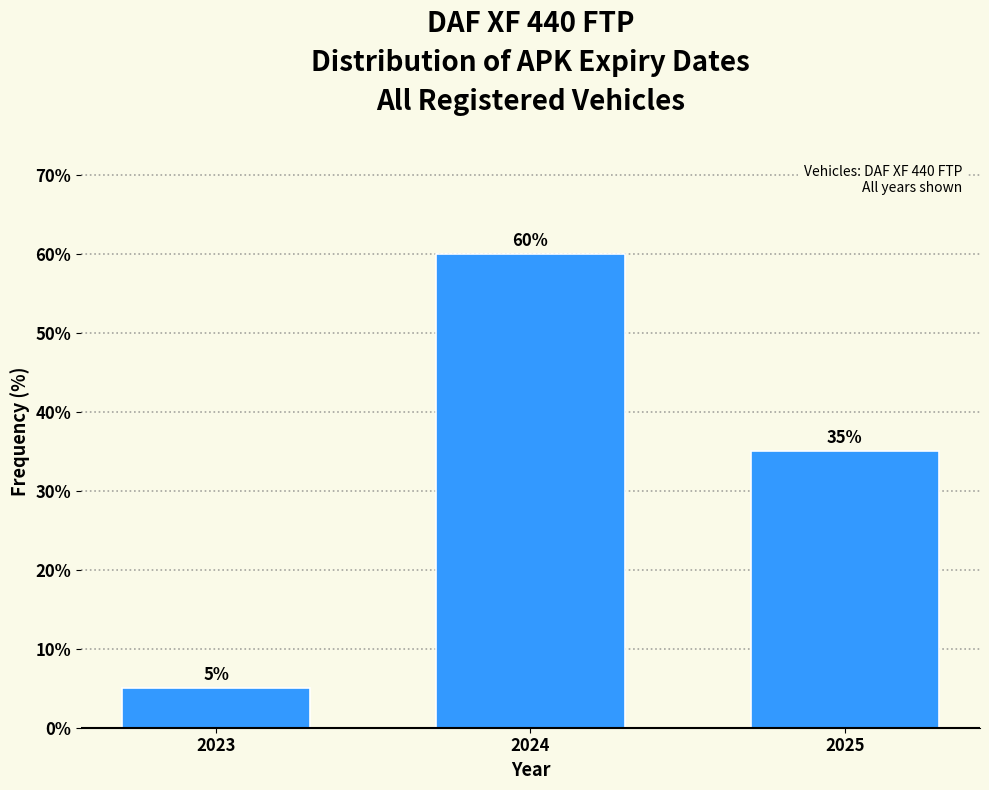

Reading left to right, what are all the values shown in this chart?

2023=5	2024=60	2025=35